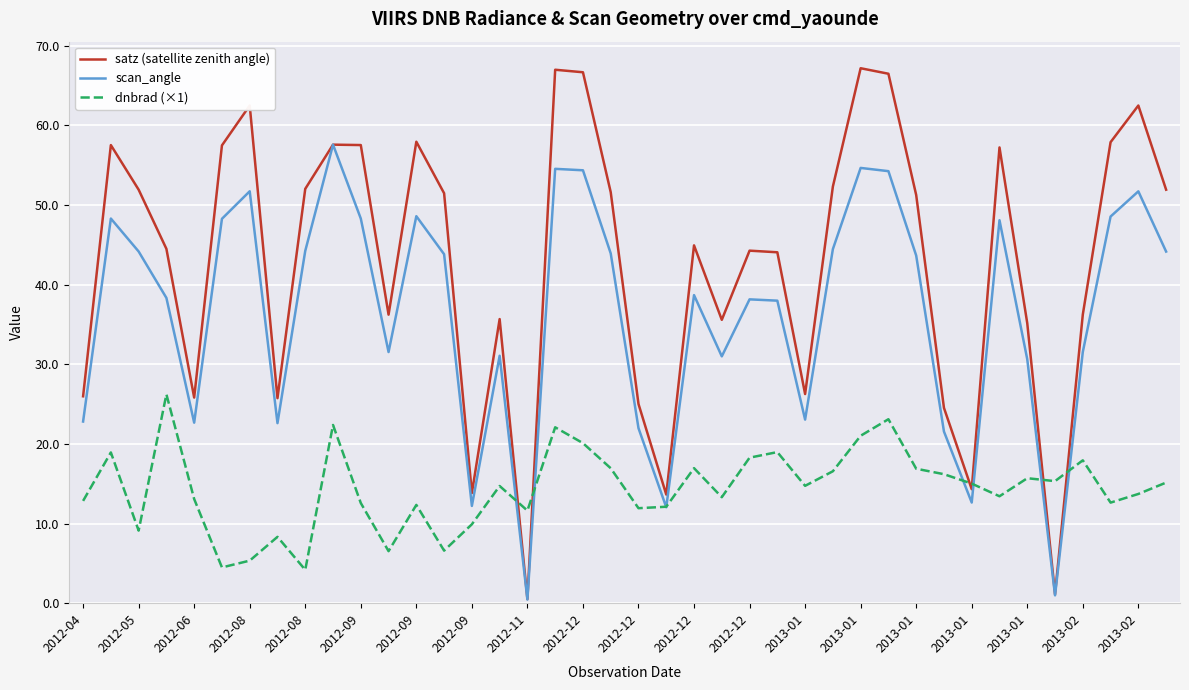

What are all the series names shown in the legend?

satz (satellite zenith angle), scan_angle, dnbrad (×1)